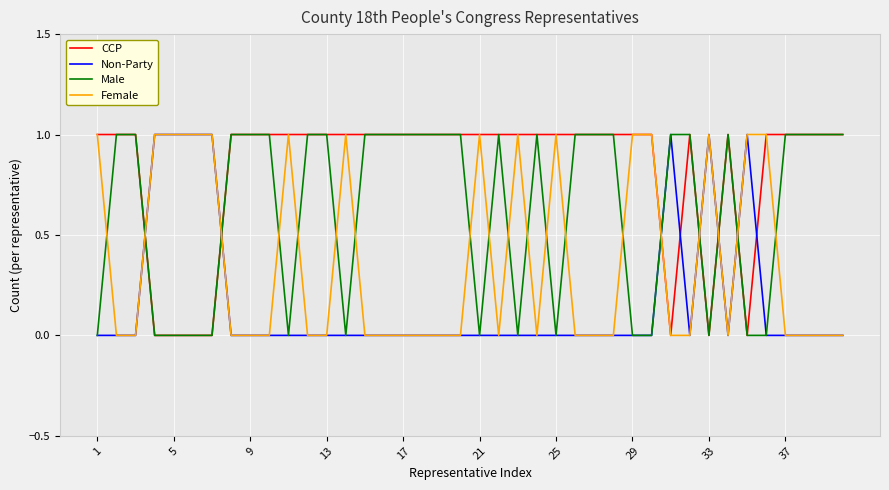

What is the average value of the CCP series?

1